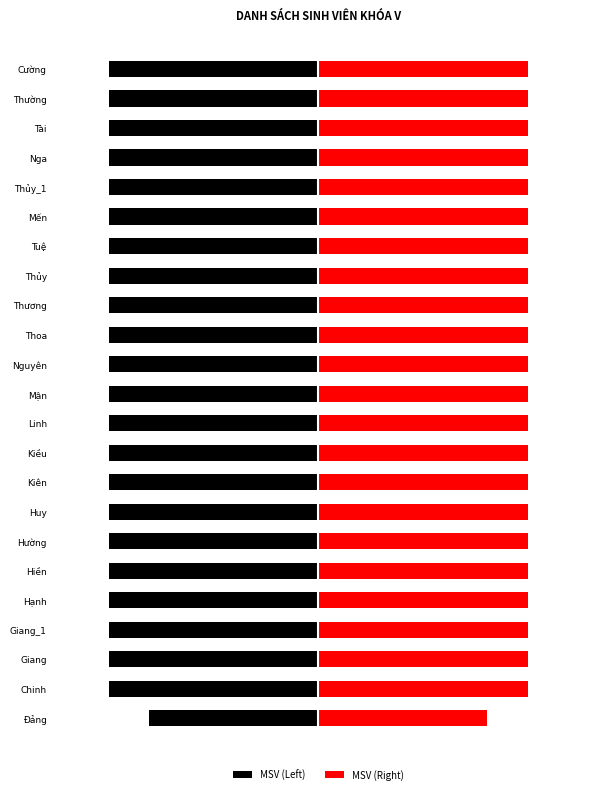

The MSV (Left) series shows -80.0 at Kiên. True or false?

True